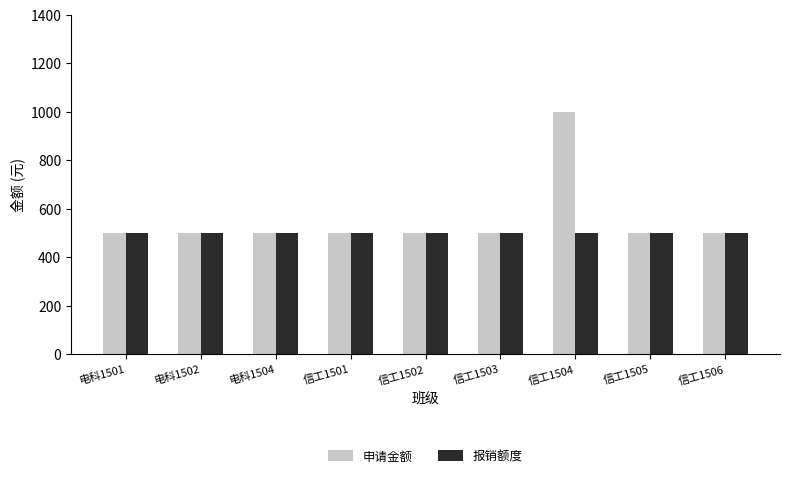

What is the sum of the 报销额度 values at 信工1506 and 电科1502?

1000